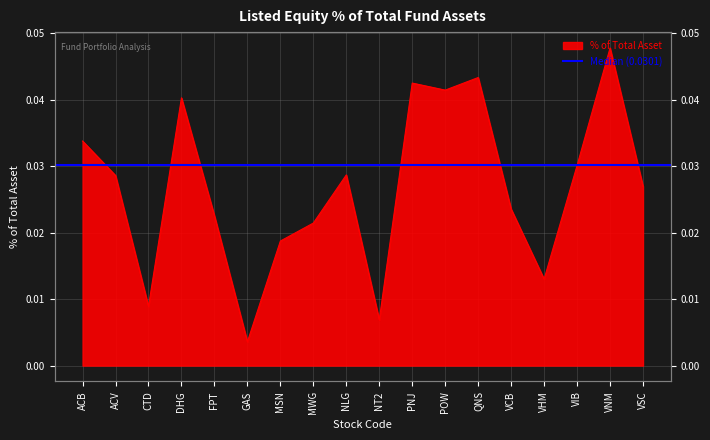

Reading left to right, list all the values displayed in this chart.

ACB=0.0	ACV=0.0	CTD=0.0	DHG=0.0	FPT=0.0	GAS=0.0	MSN=0.0	MWG=0.0	NLG=0.0	NT2=0.0	PNJ=0.0	POW=0.0	QNS=0.0	VCB=0.0	VHM=0.0	VIB=0.0	VNM=0.0	VSC=0.0